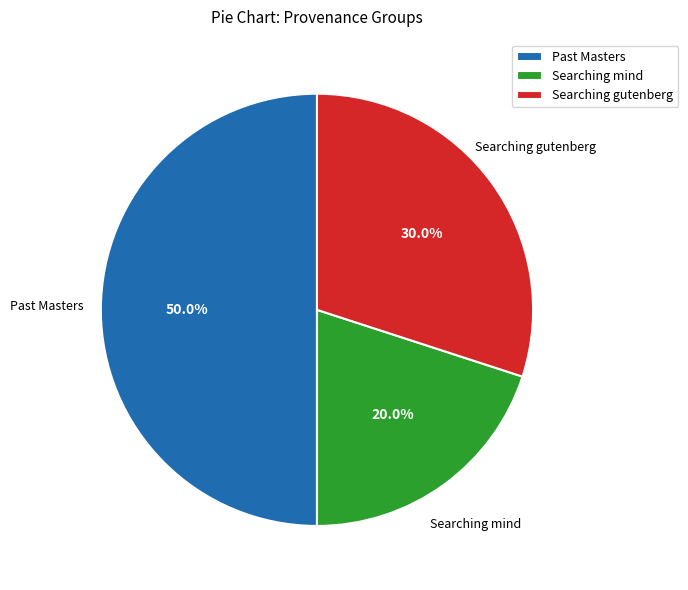

What is the ratio of the value at Searching gutenberg to the value at Past Masters?

0.6